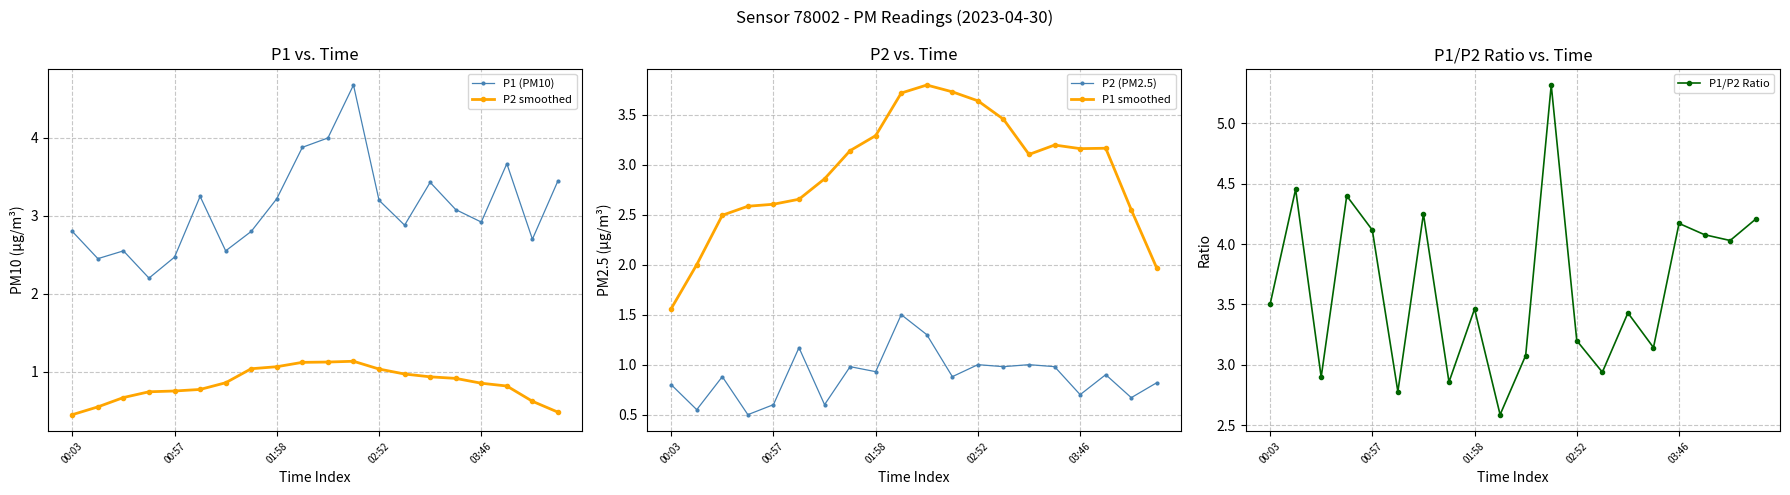

What is the label of the 20th point from the right?

00:03